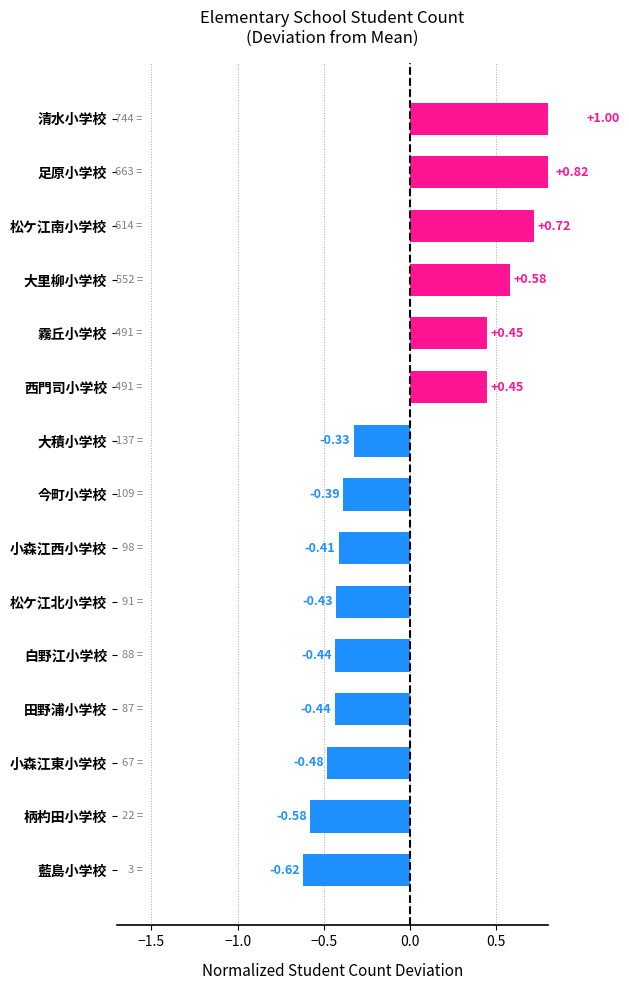

Are the bars grouped side by side (vs. stacked)?

No